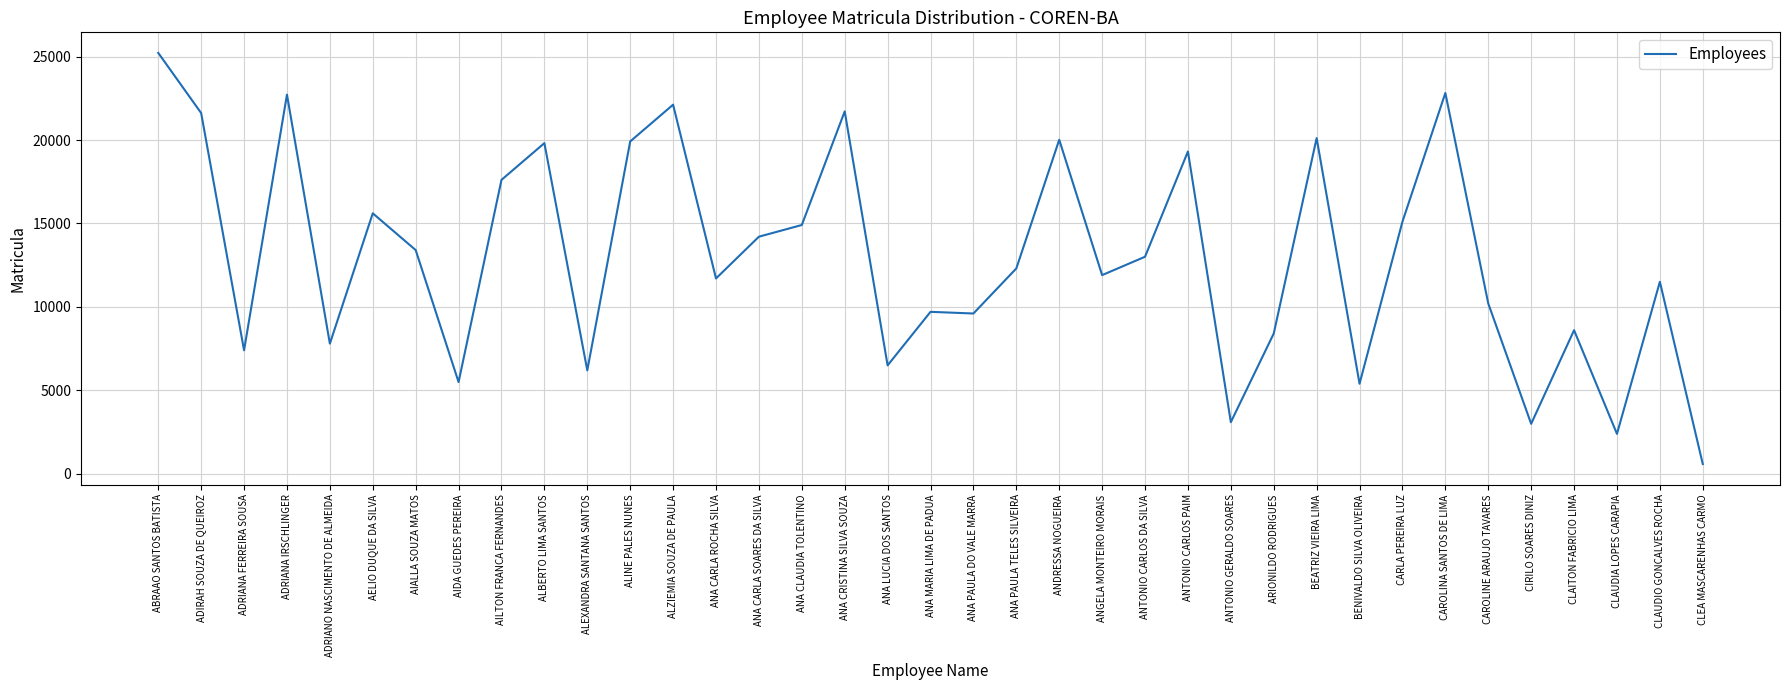

At which label is the value closest to 12903?

ANTONIO CARLOS DA SILVA